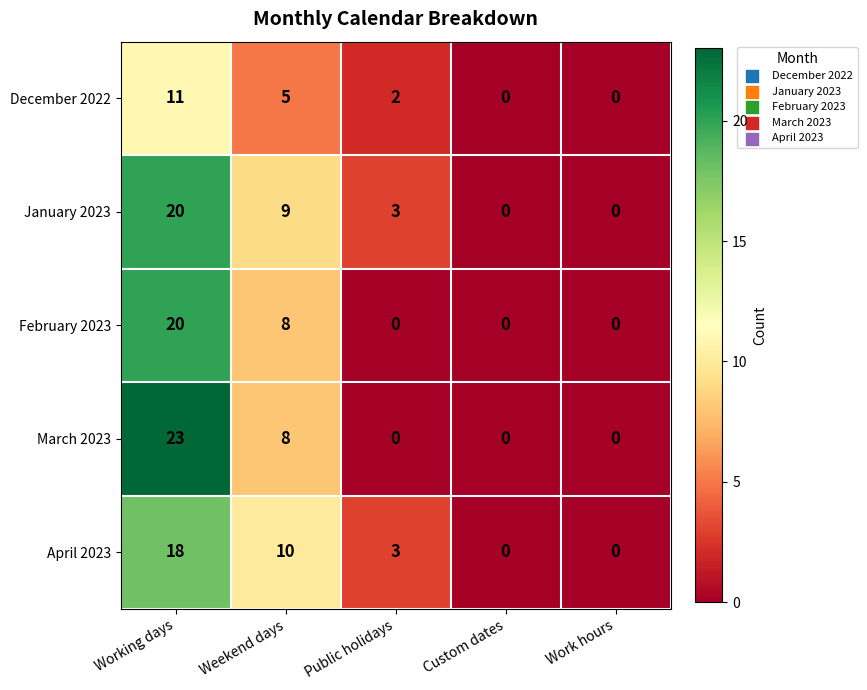

Reading right to left, what are all the values shown in this chart?

December 2022: 0	0	2	5	11
January 2023: 0	0	3	9	20
February 2023: 0	0	0	8	20
March 2023: 0	0	0	8	23
April 2023: 0	0	3	10	18